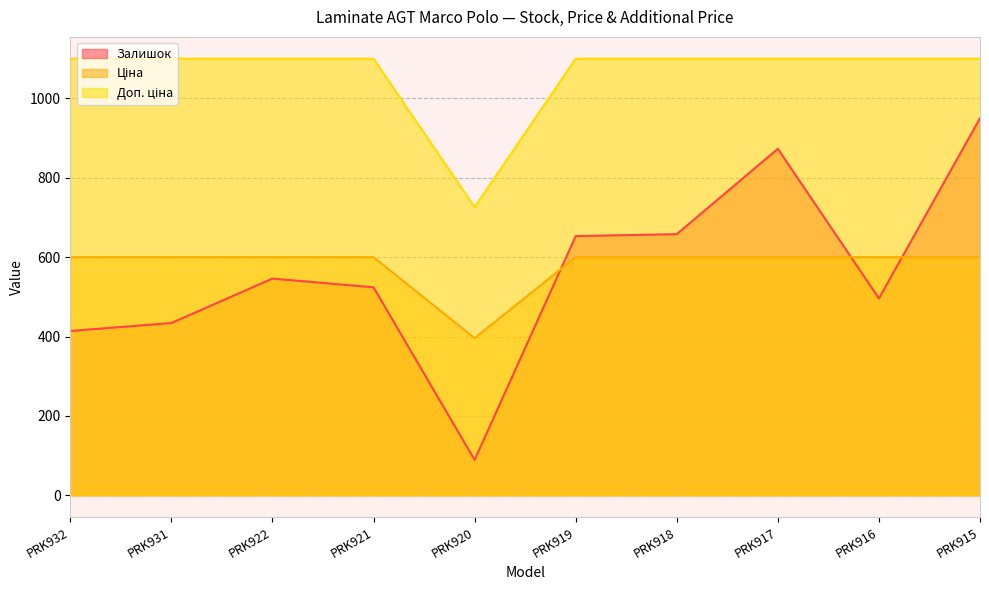

Reading left to right, extract all data points from this chart.

Залишок: 414.0	434.0	546.0	524.0	89.0	653.0	658.0	873.0	496.0	950.0
Ціна: 599.9	599.9	599.9	599.9	395.9	599.9	599.9	599.9	599.9	599.9
Доп. ціна: 1100.0	1100.0	1100.0	1100.0	726.0	1100.0	1100.0	1100.0	1100.0	1100.0